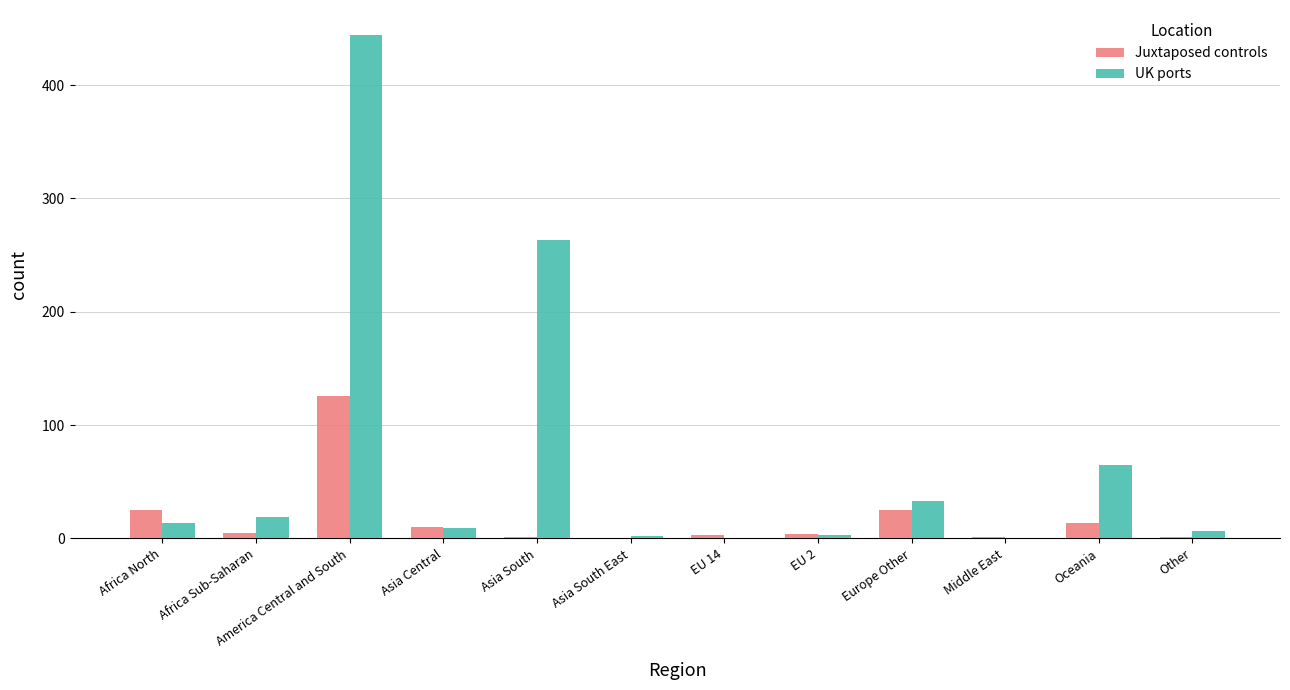

The Juxtaposed controls series shows 3 at EU 14. True or false?

True